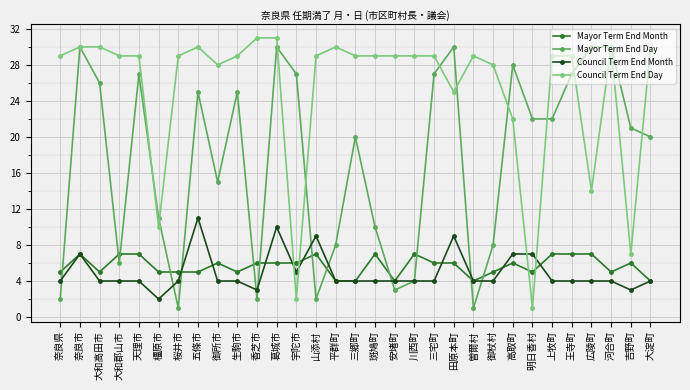

Is it true that Mayor Term End Month equals 5 at 生駒市?

True